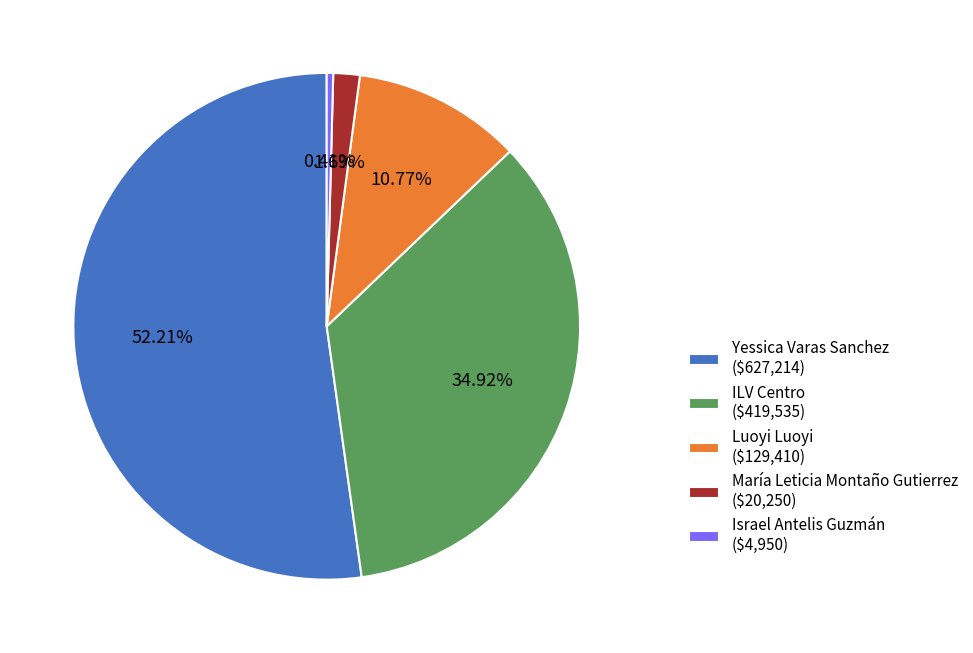

Does any single category account for the majority?

Yes